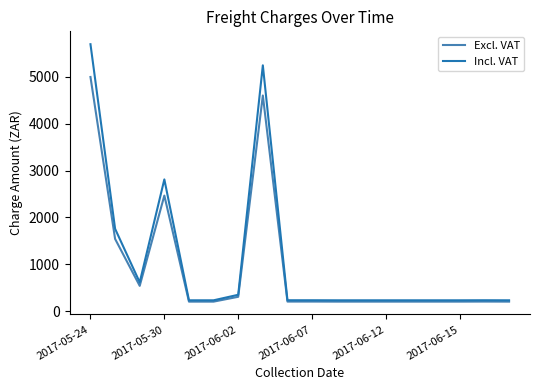

What is the highest value of the Incl. VAT series?

5698.2